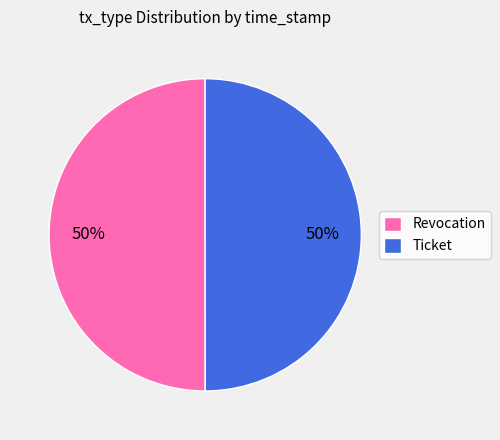

To the nearest percent, what percentage of the pie is Revocation?

50%